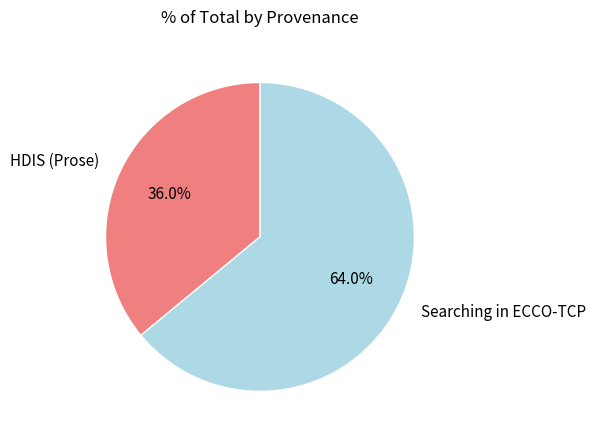

Count the number of slices in the pie.

2